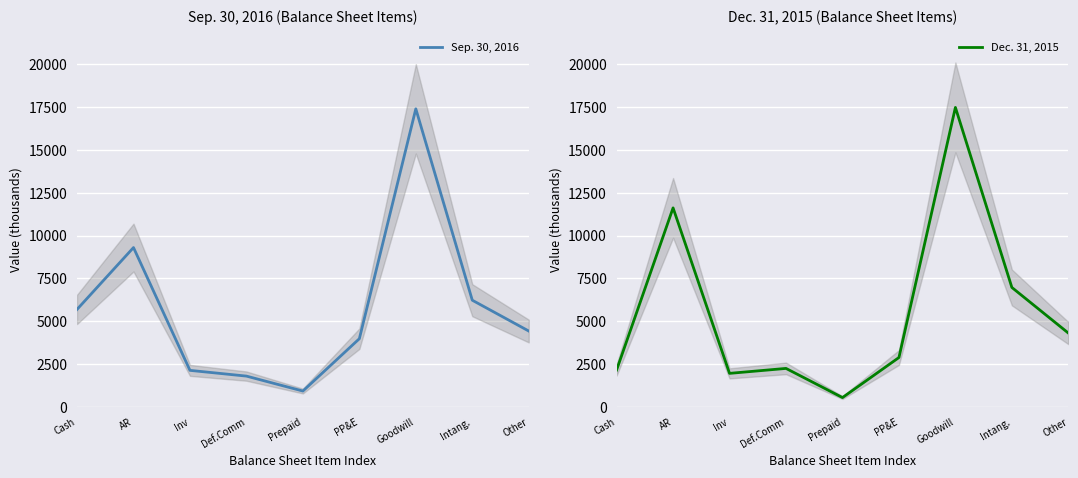

Read the Sep. 30, 2016 value at AR, to the nearest 100.

9300